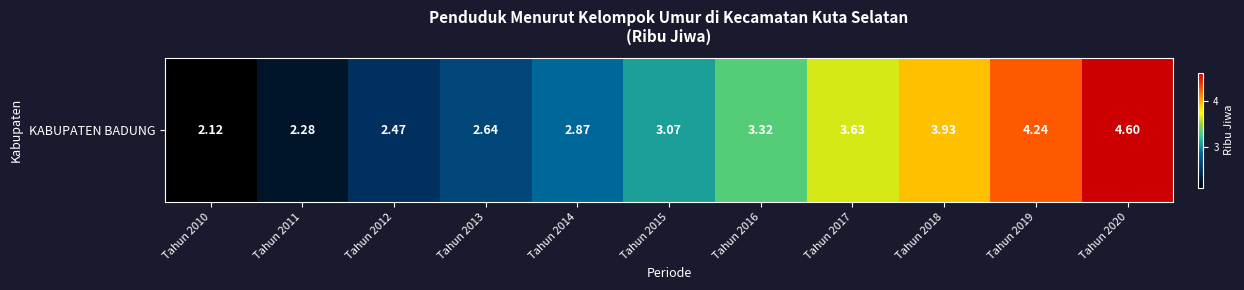

Which label corresponds to the smallest value in the chart?

Tahun 2010